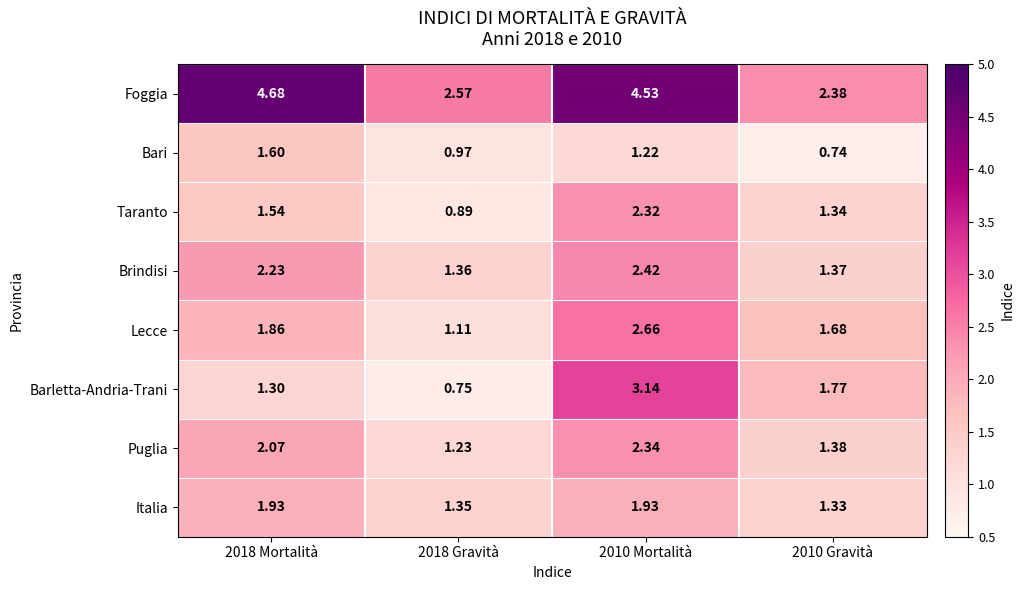

At how many categories does at least one series exceed 2?

4